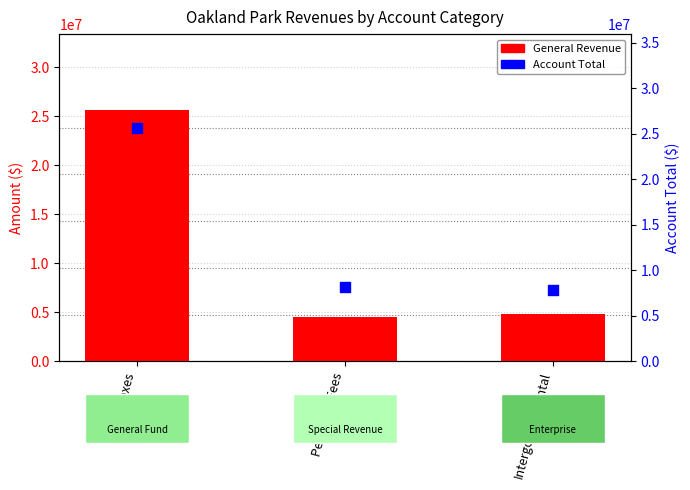

Which series has the widest spread of Y values?

General